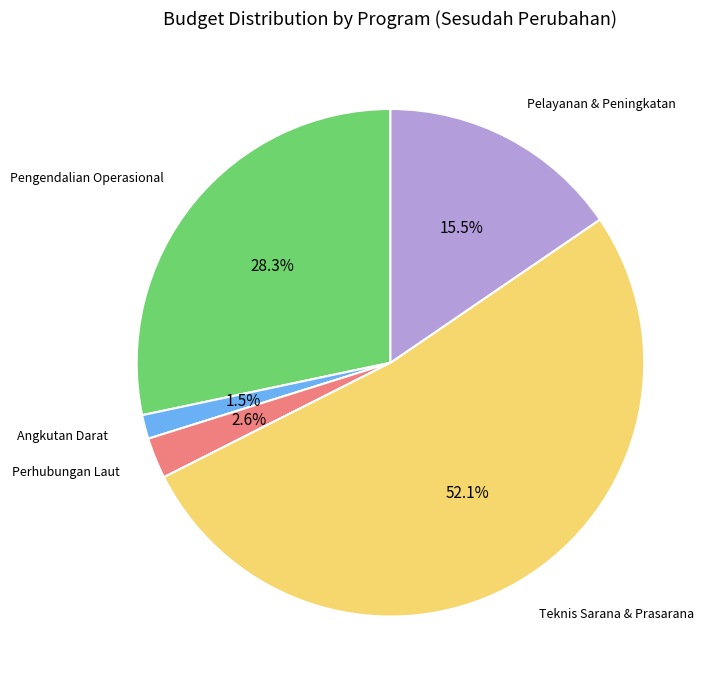

Is there a majority slice in this chart?

Yes